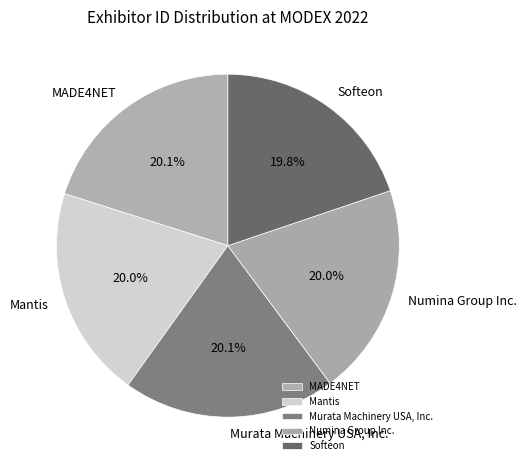

Is it true that Softeon is 20% of the pie?

True